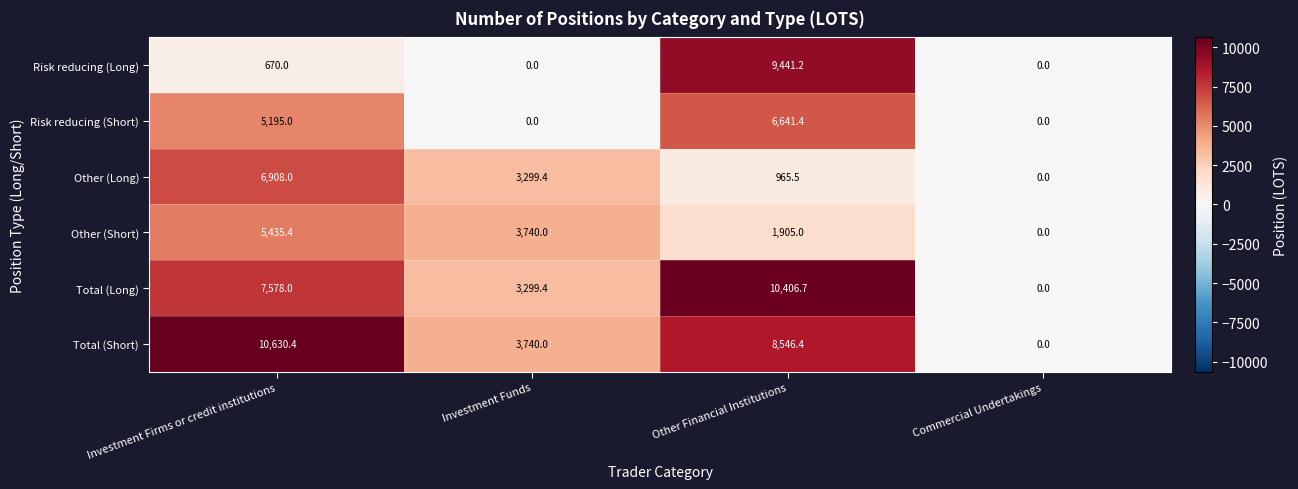

What is the sum of all Total (Long) values?

21284.1